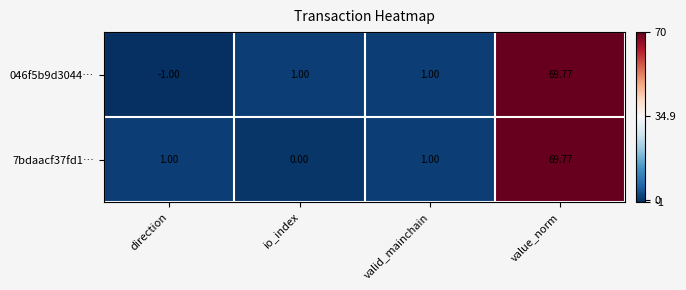

What is the total value across all series at value_norm?

139.5